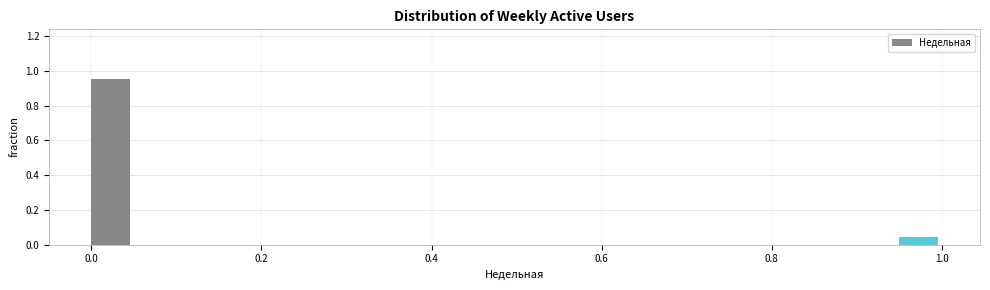

Read against the x-axis, roughly where is the centre of the tallest bar?

0.02